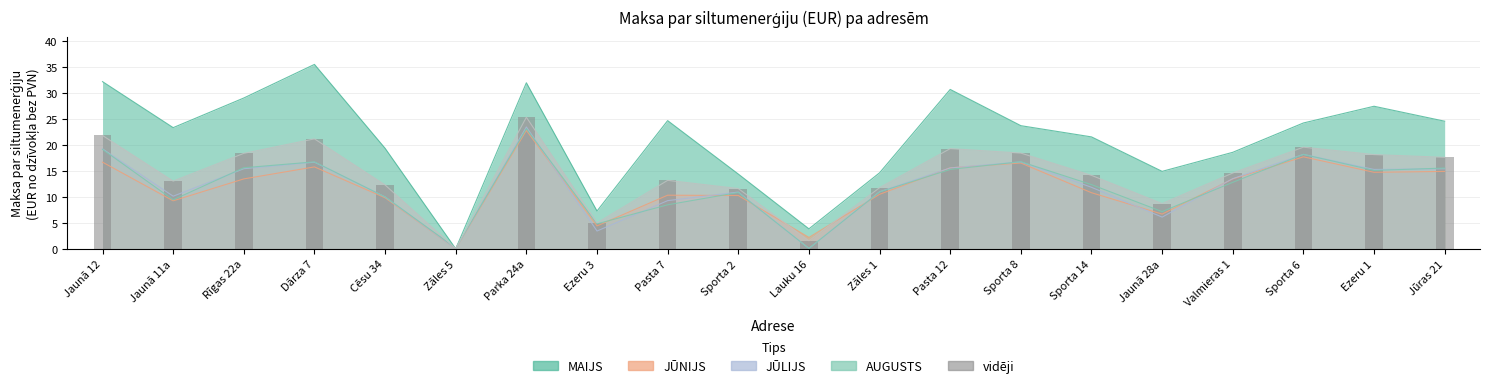

What is the sum of all values?

286.0